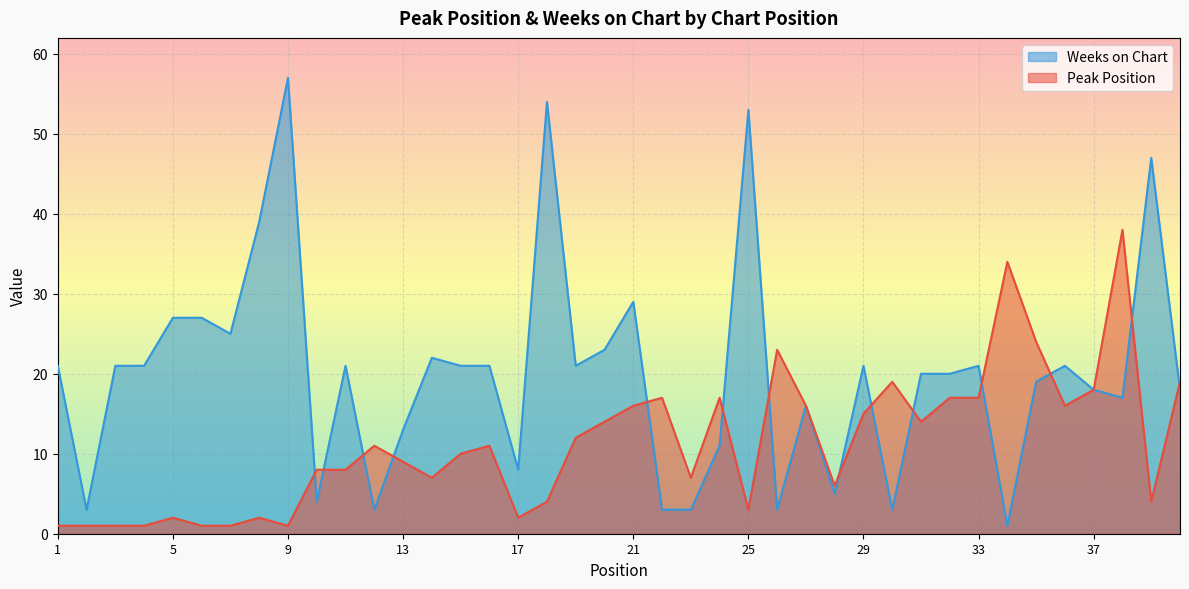

How many values in the Weeks on Chart series are below 21?

19